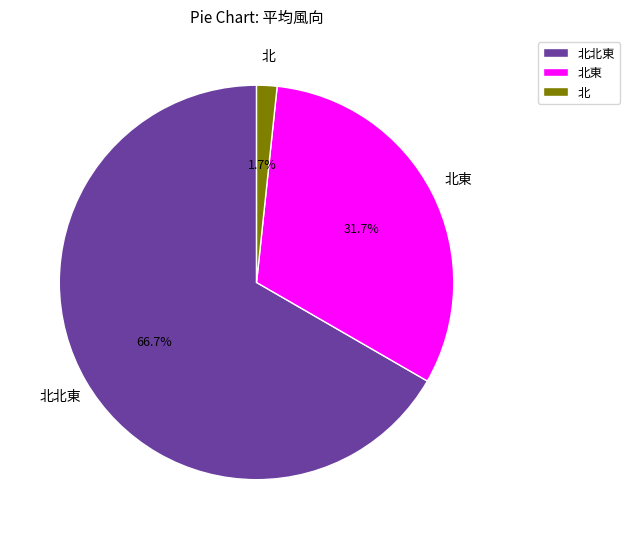

To the nearest percent, what percentage of the pie is 北?

2%